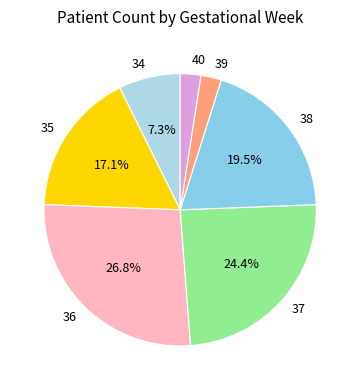

To the nearest percent, what percentage of the pie is 40?

2%